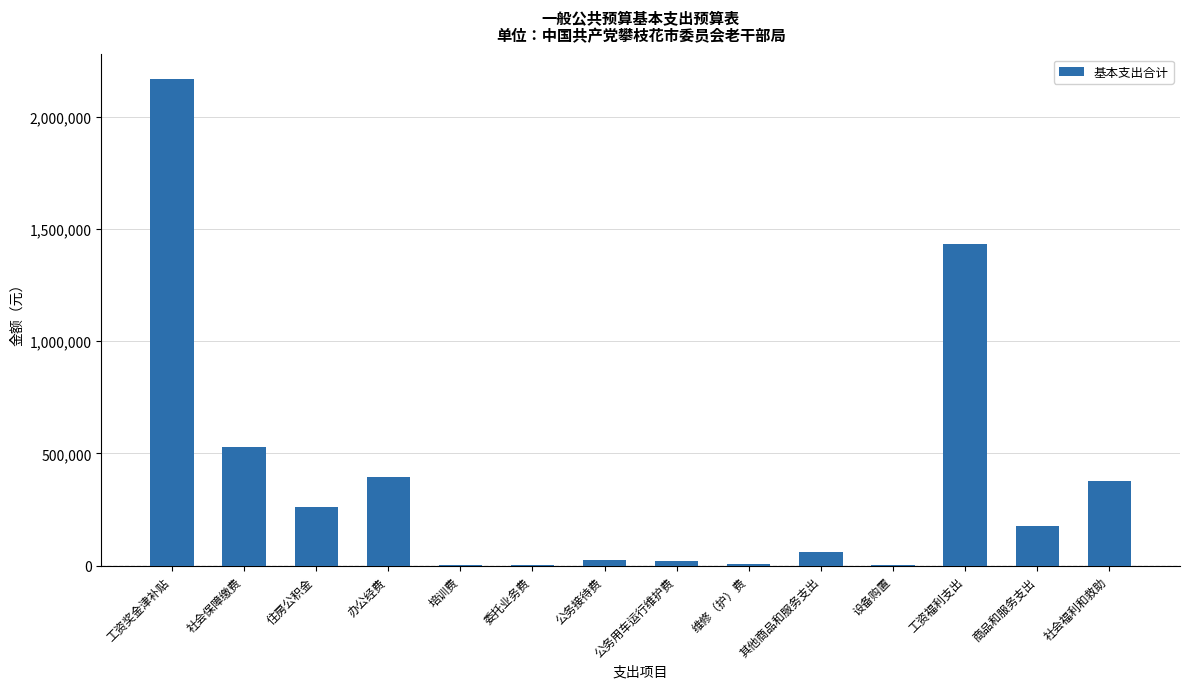

Are the bars horizontal?

No